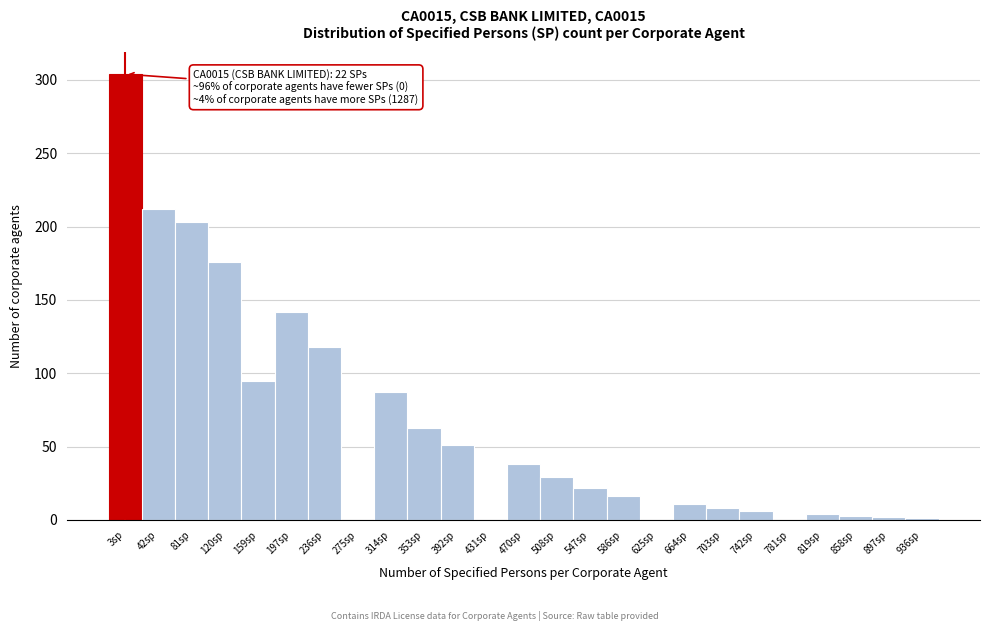

What is the sum of all values?

1591